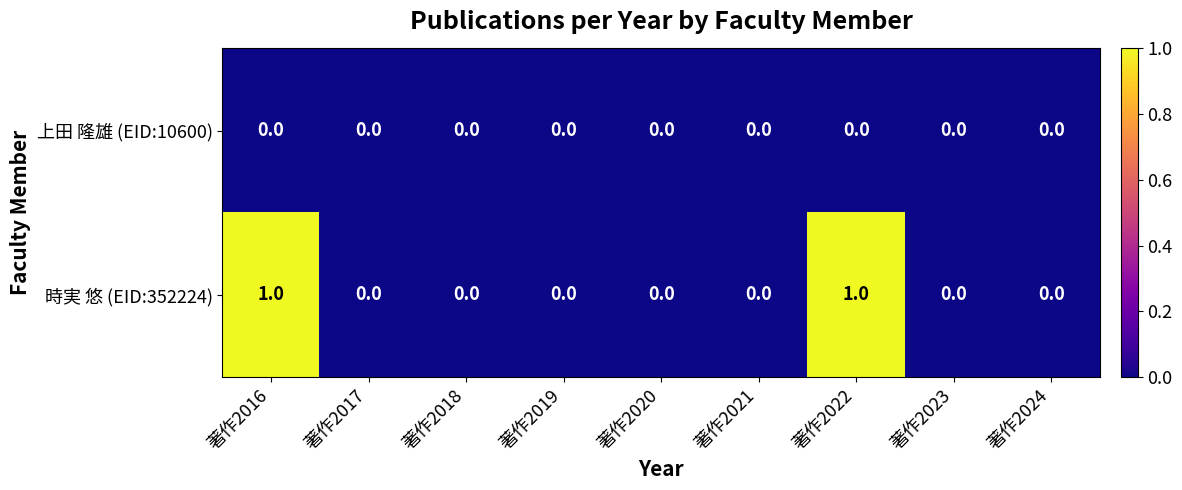

Which series has the largest total across all categories?

時実 悠 (EID:352224)